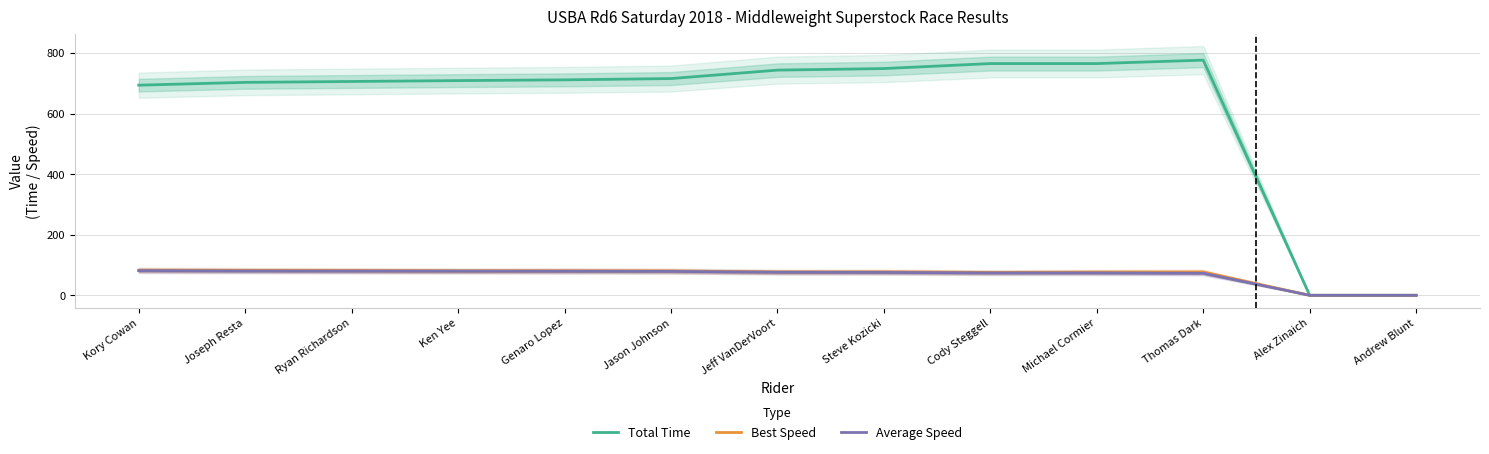

What position from the left is Michael Cormier?

10